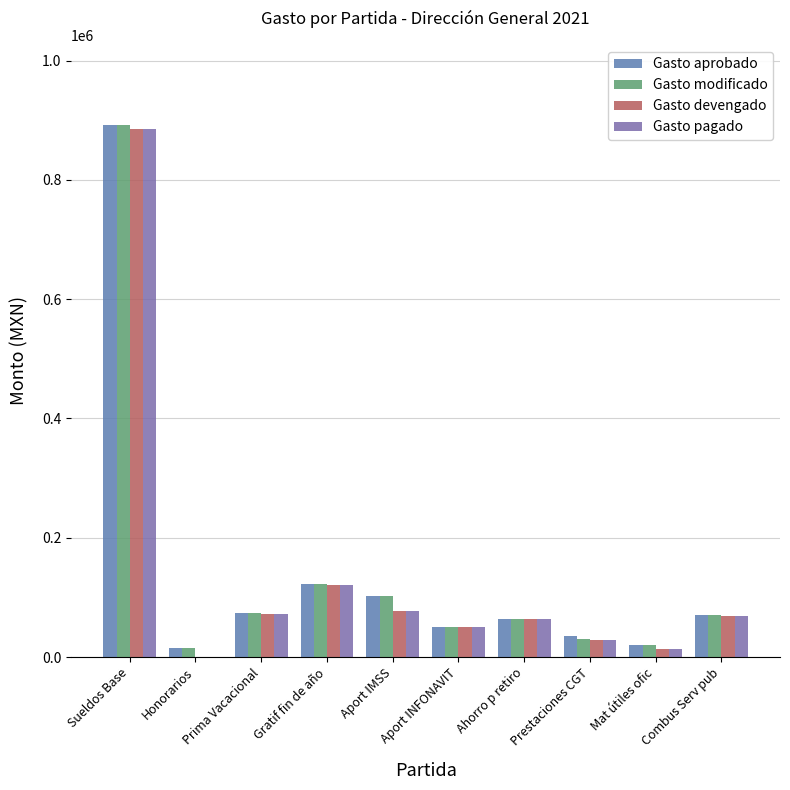

Count the number of categories in the chart.

10